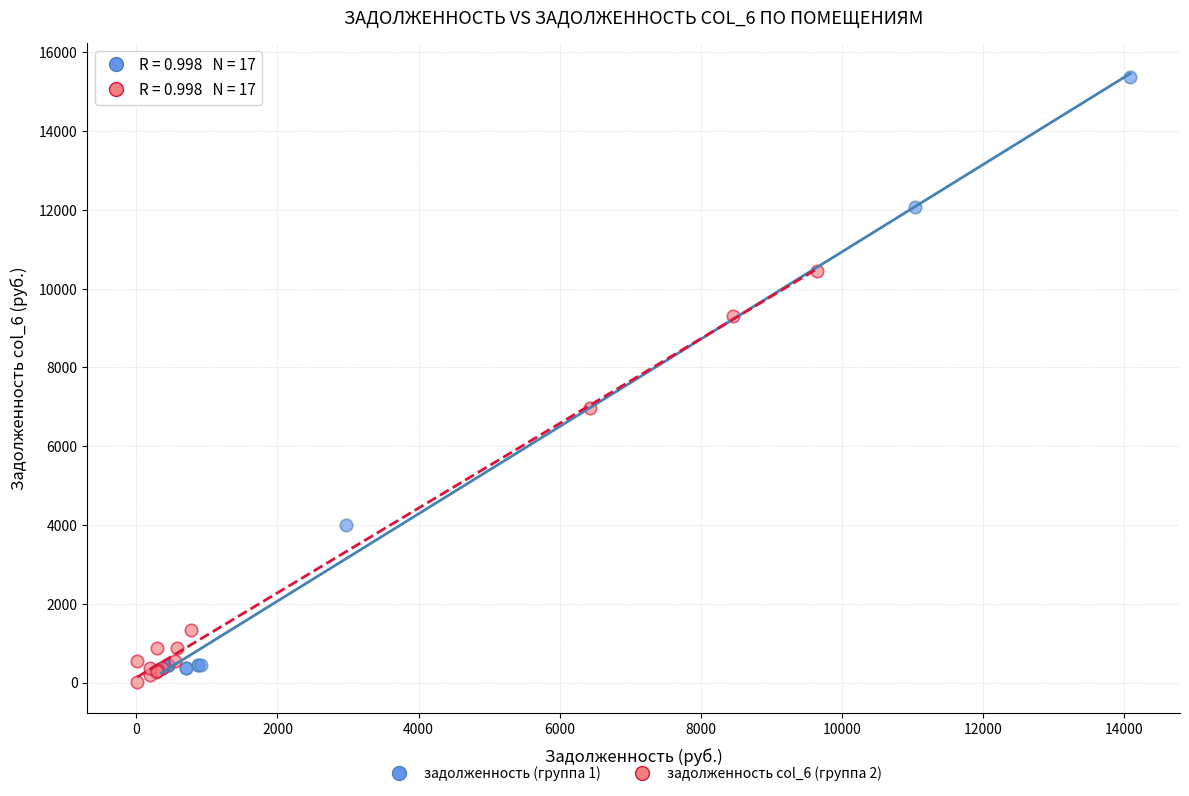

Which series has the widest spread of Y values?

задолженность (группа 1)